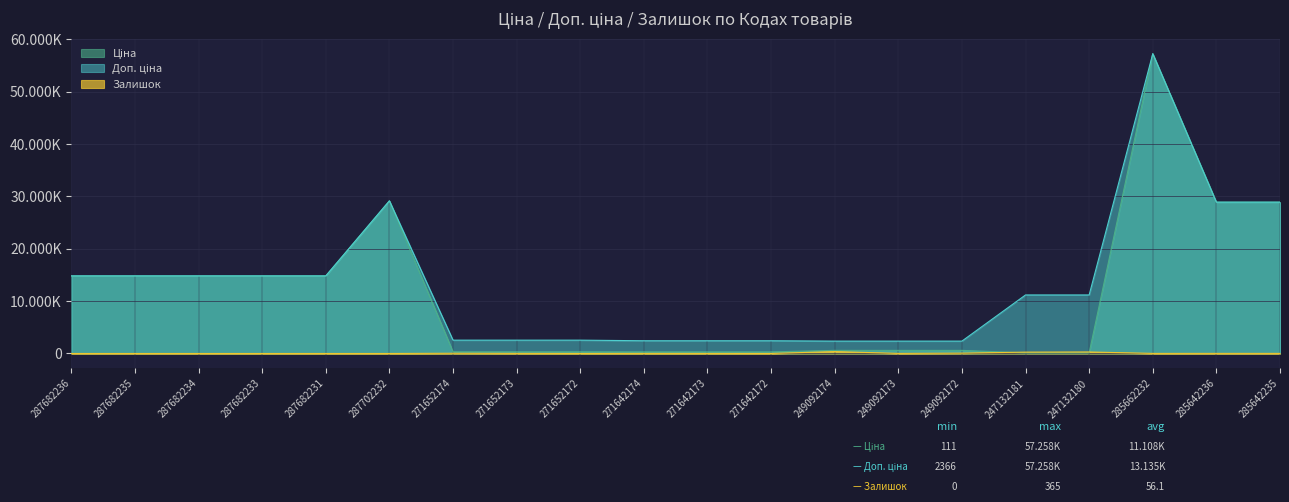

Rank the categories by Ціна value from highest to lowest.

285662232, 287702232, 285642236, 285642235, 287682236, 287682235, 287682234, 287682233, 287682231, 249092174, 249092173, 249092172, 271652174, 271652173, 271652172, 271642174, 271642173, 271642172, 247132181, 247132180